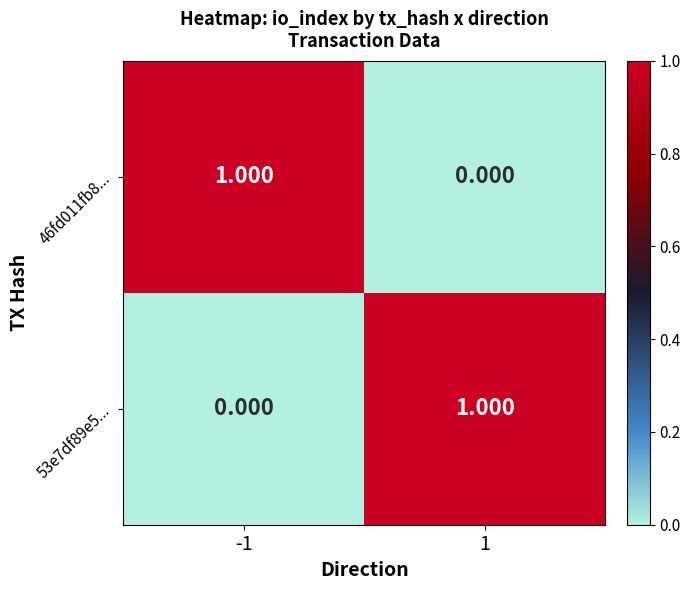

Between 1 and -1, which is larger?

-1